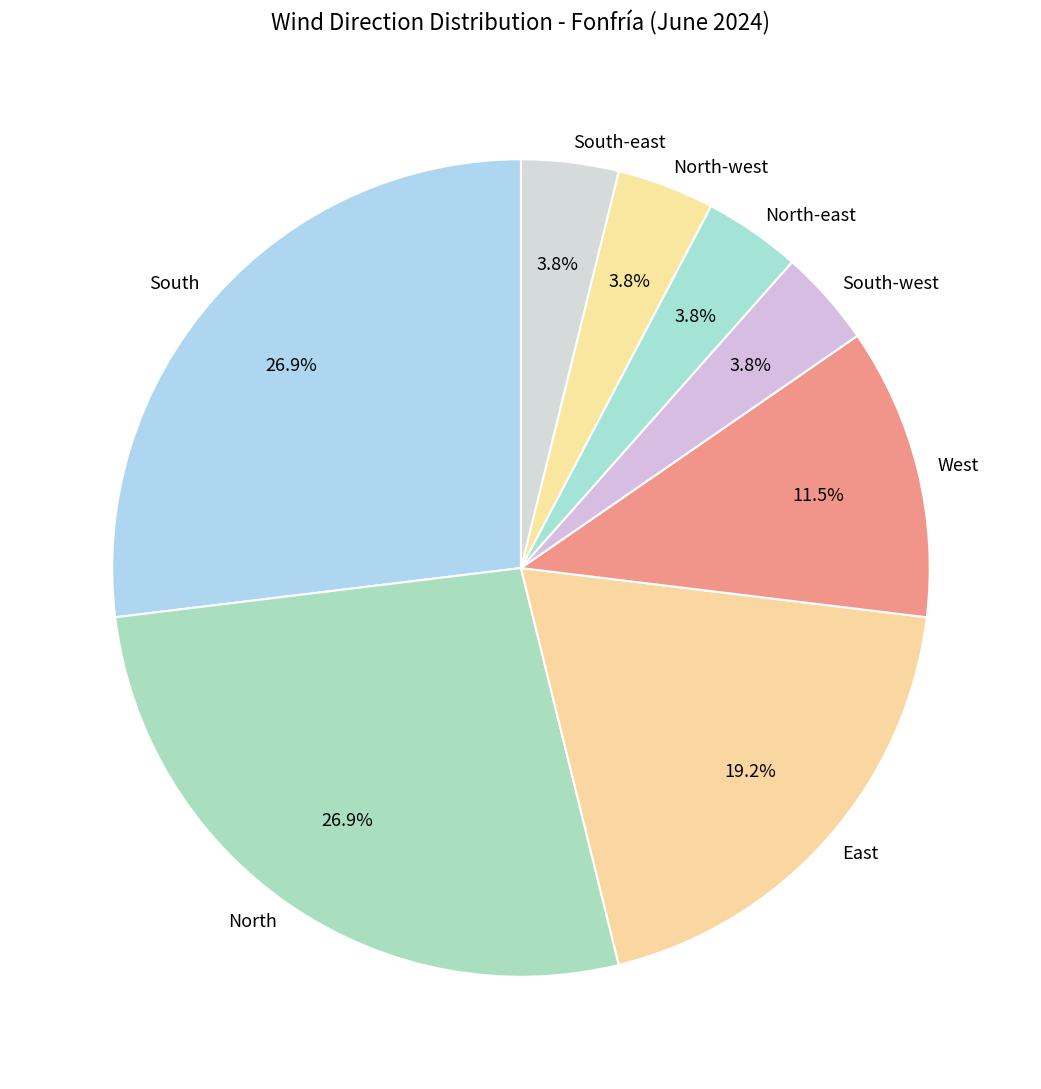

The South slice represents 27% of the pie. True or false?

True